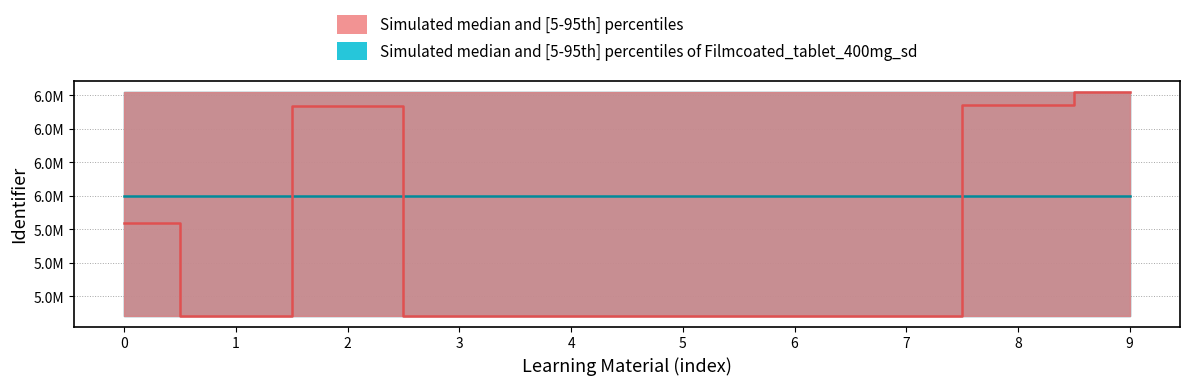

The Identifier_upper series shows 11339504 at Terug naar Kennisbank. True or false?

False